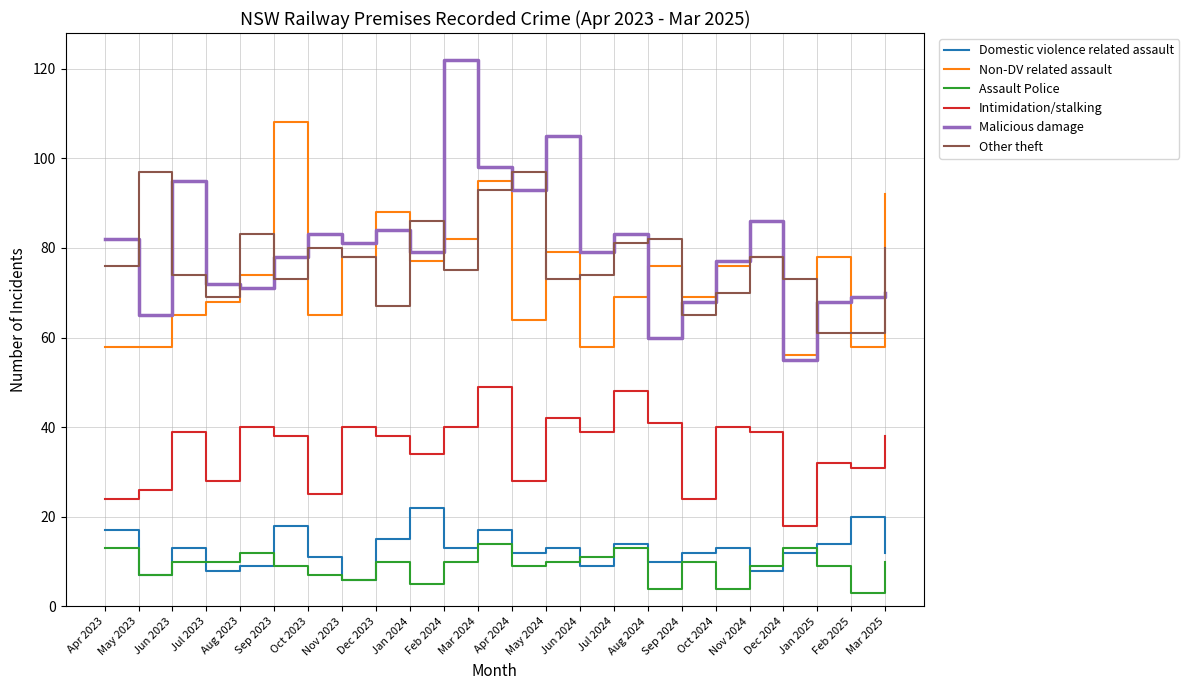

Which series has the largest range (max minus min)?

Malicious damage